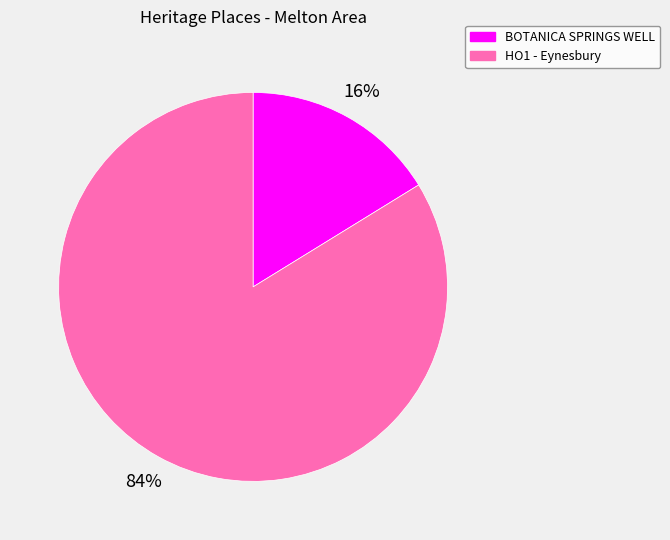

What percentage is the HO1 - Eynesbury slice, to the nearest percent?

84%